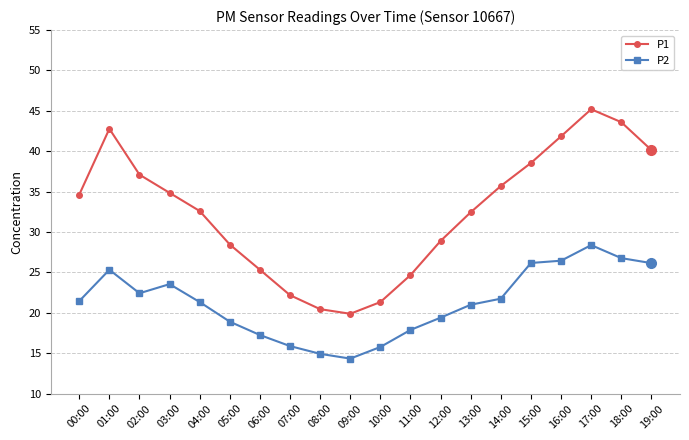

What is the label of the 16th point from the right?

04:00